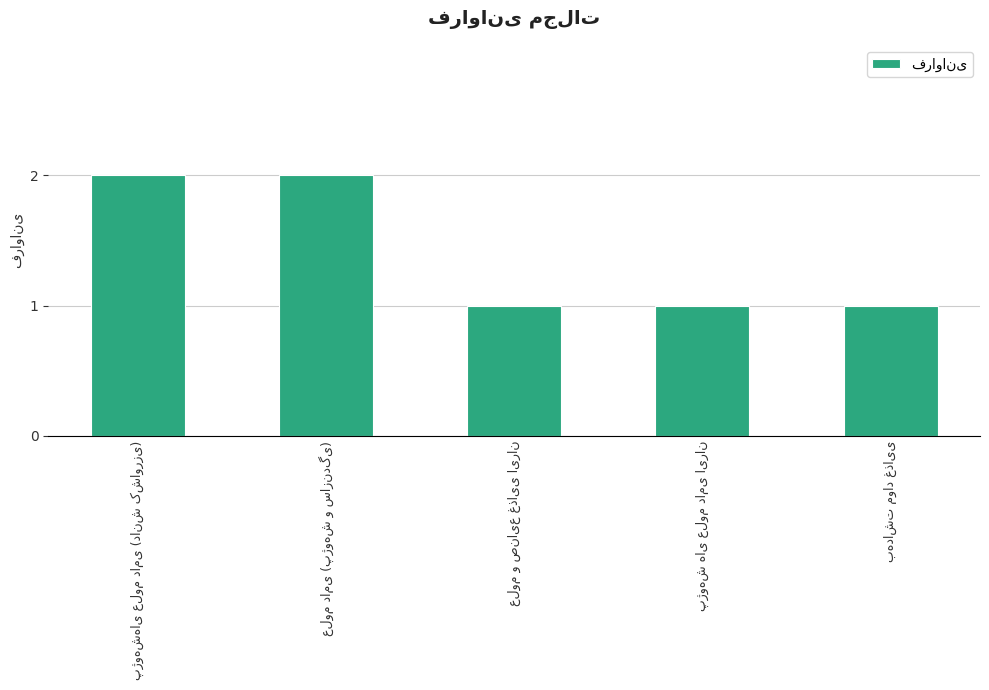

What is the sum of all values?

7